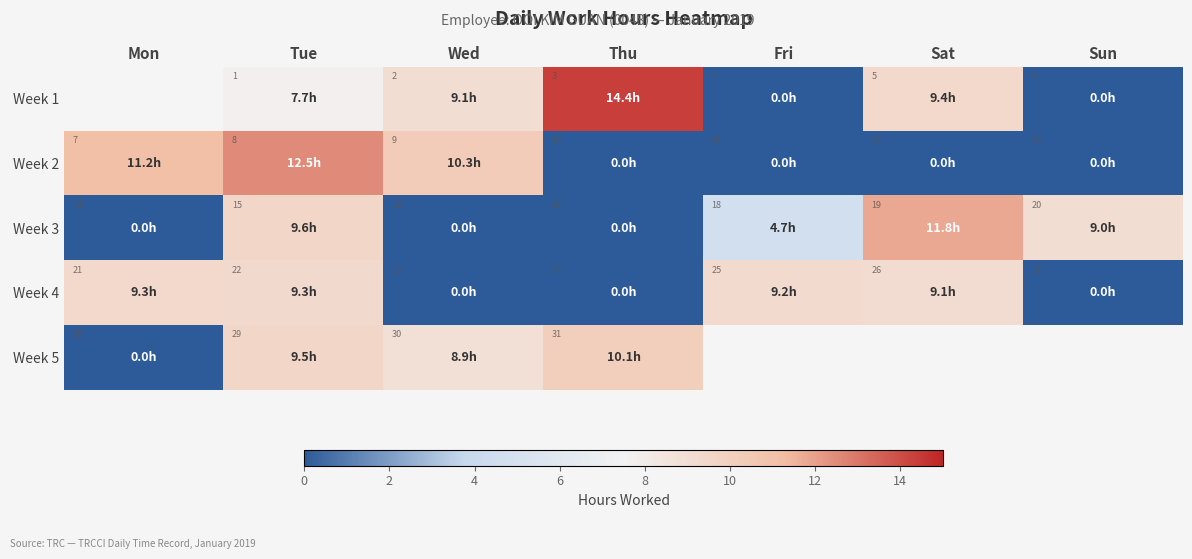

Is the value of Week 4 at Mon greater than the value of Week 3 at Fri?

Yes